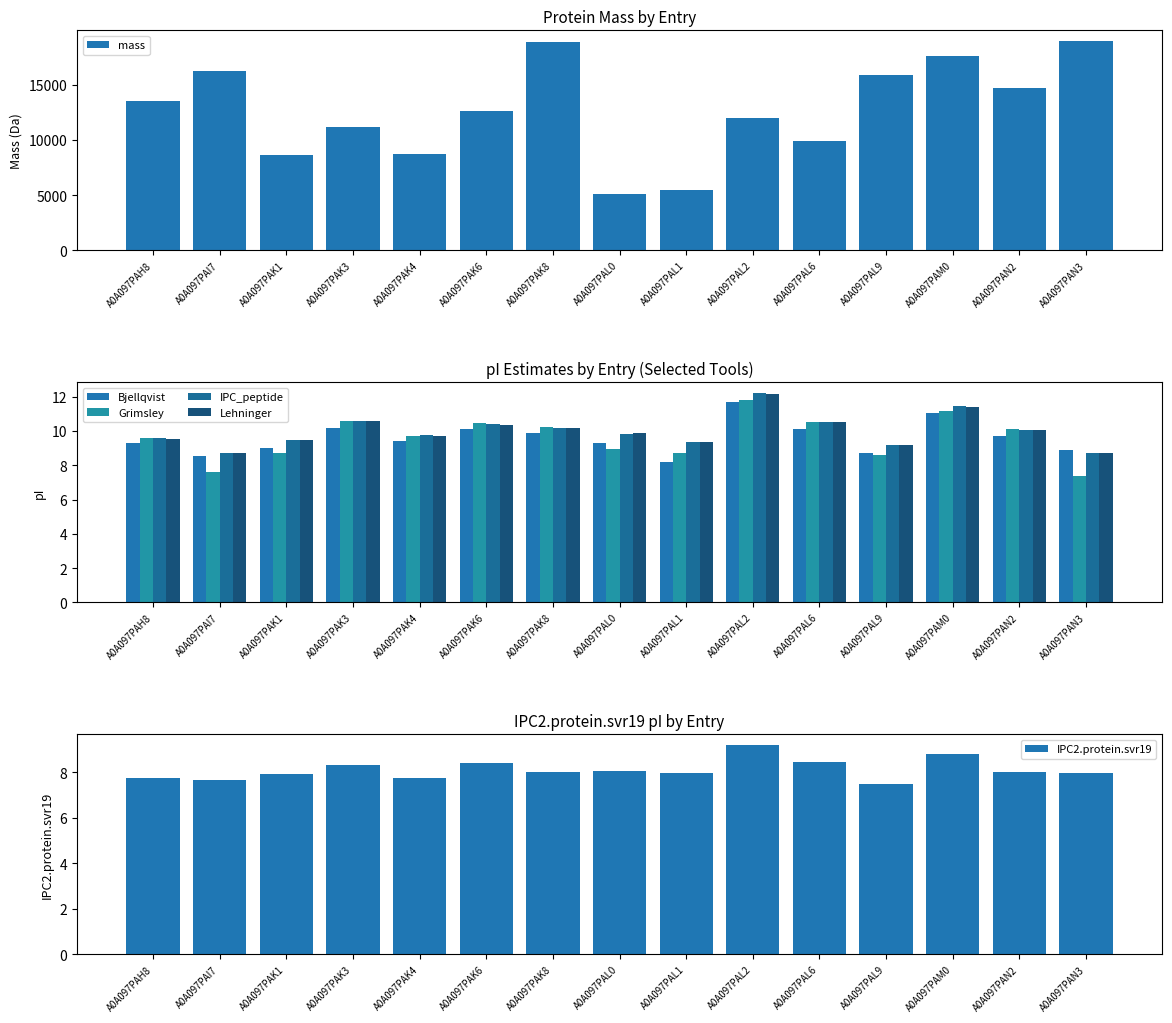

What is the minimum value shown in the chart?

7.4